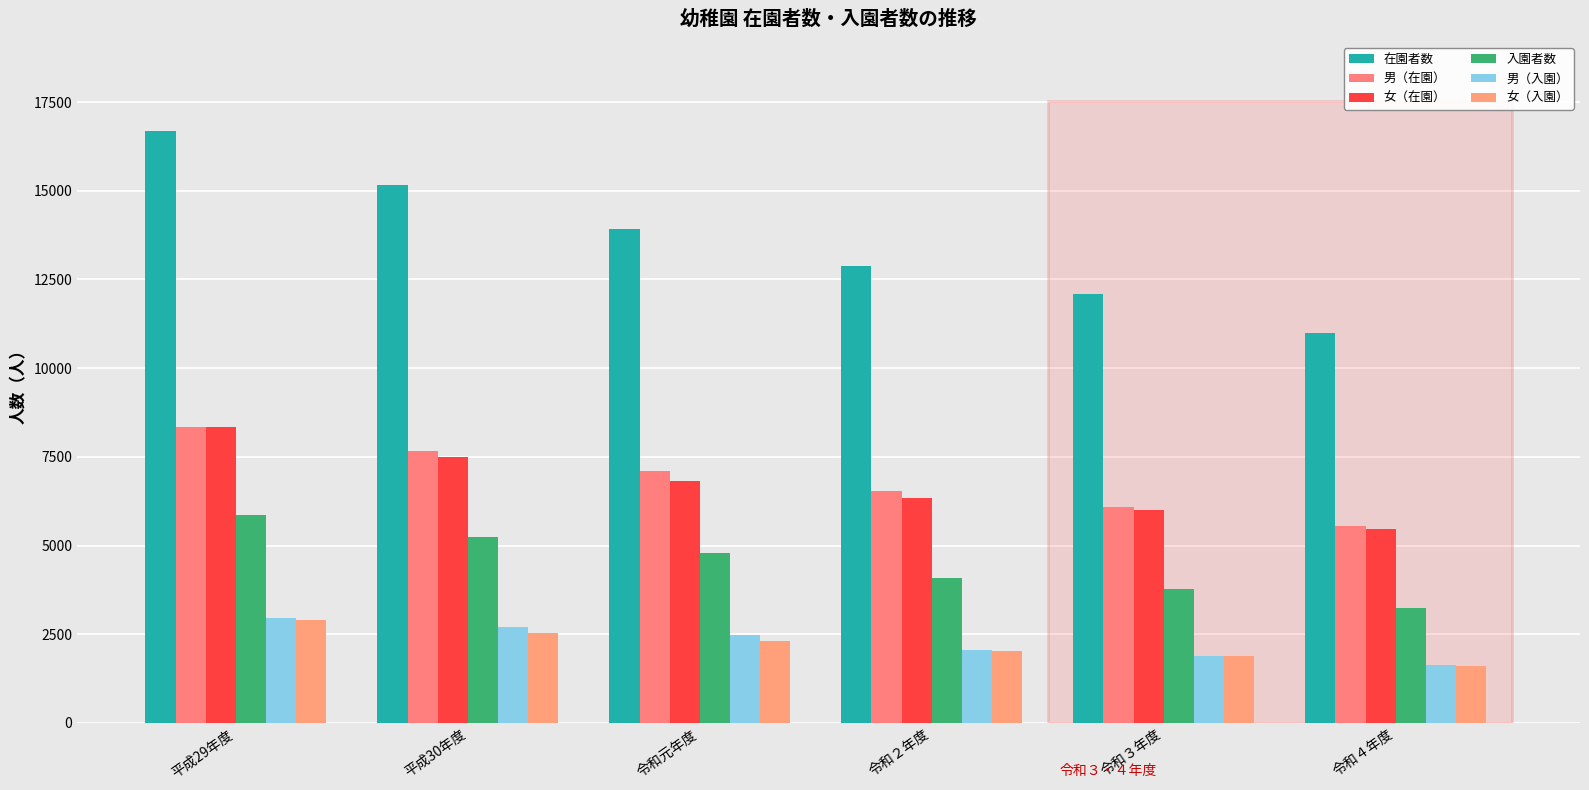

Between 平成29年度 and 令和２年度, which series saw the biggest shift?

在園者数